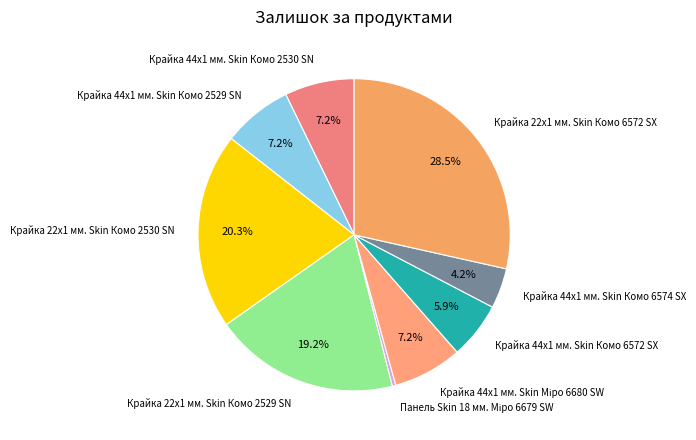

Is it true that Крайка 44x1 мм. Skin Комо 2530 SN is 7% of the pie?

True